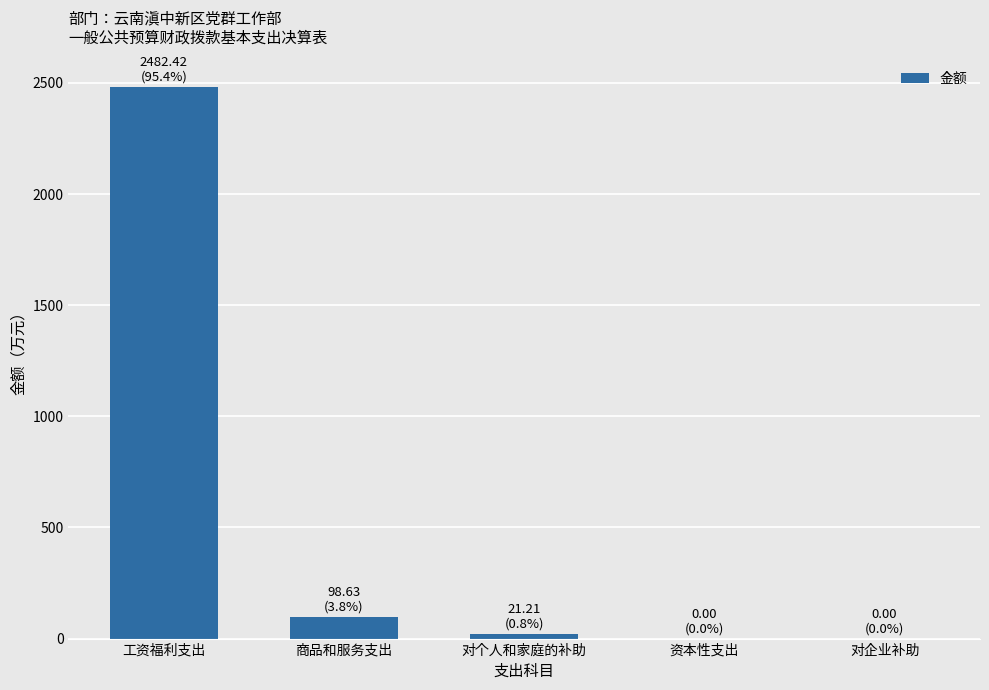

What is the sum of all values?

2602.3